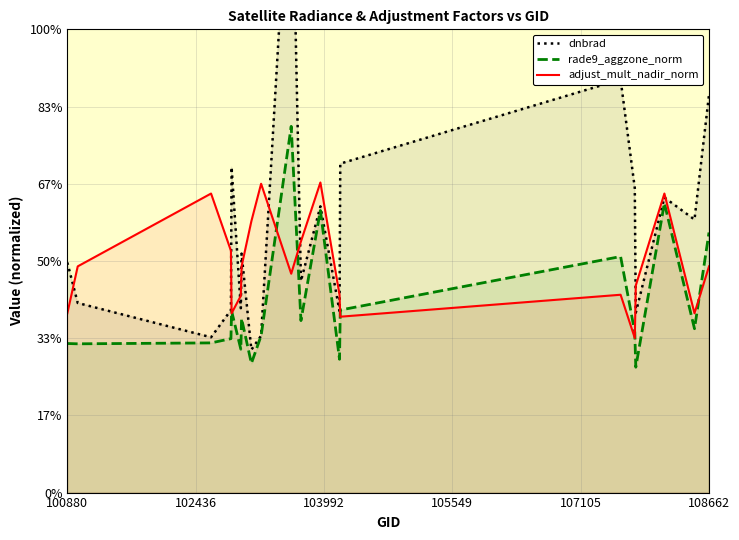

What are all the series names shown in the legend?

dnbrad, rade9_aggzone_norm, adjust_mult_nadir_norm